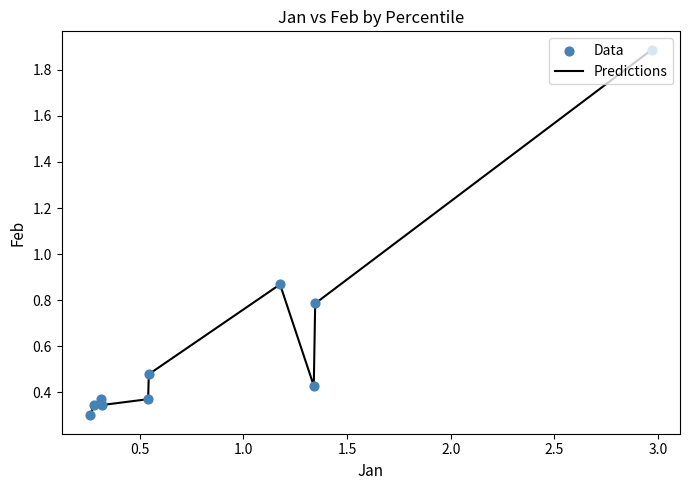

What is the maximum value shown in the chart?

1.9